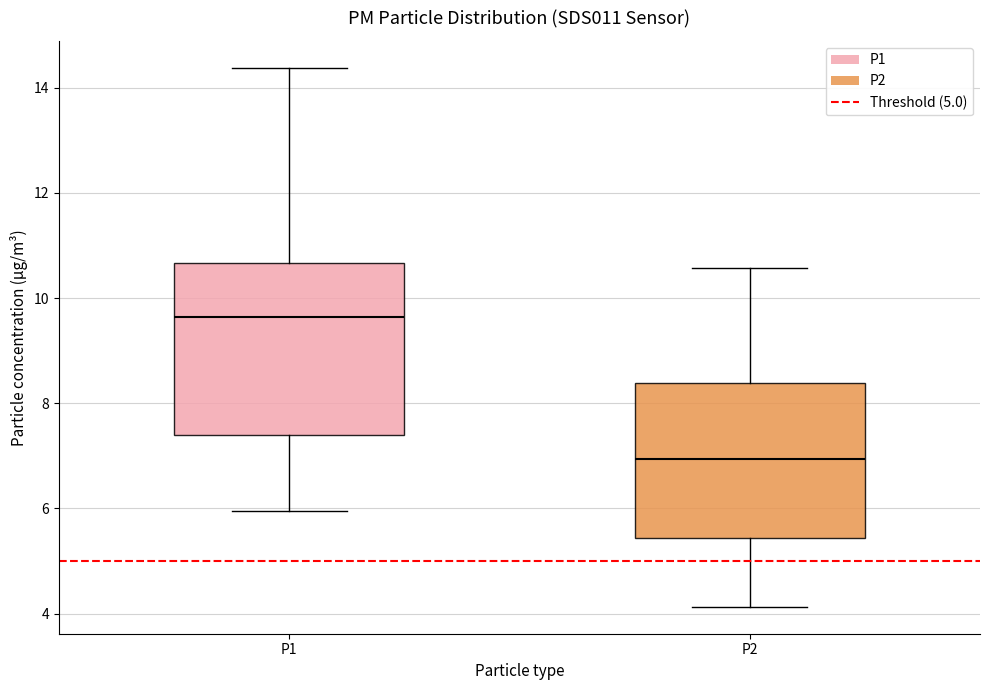

Where does the upper whisker of the box for P1 end on the y-axis? The values are not printed on the chart, so give them approximately, as read against the axis.

14.4